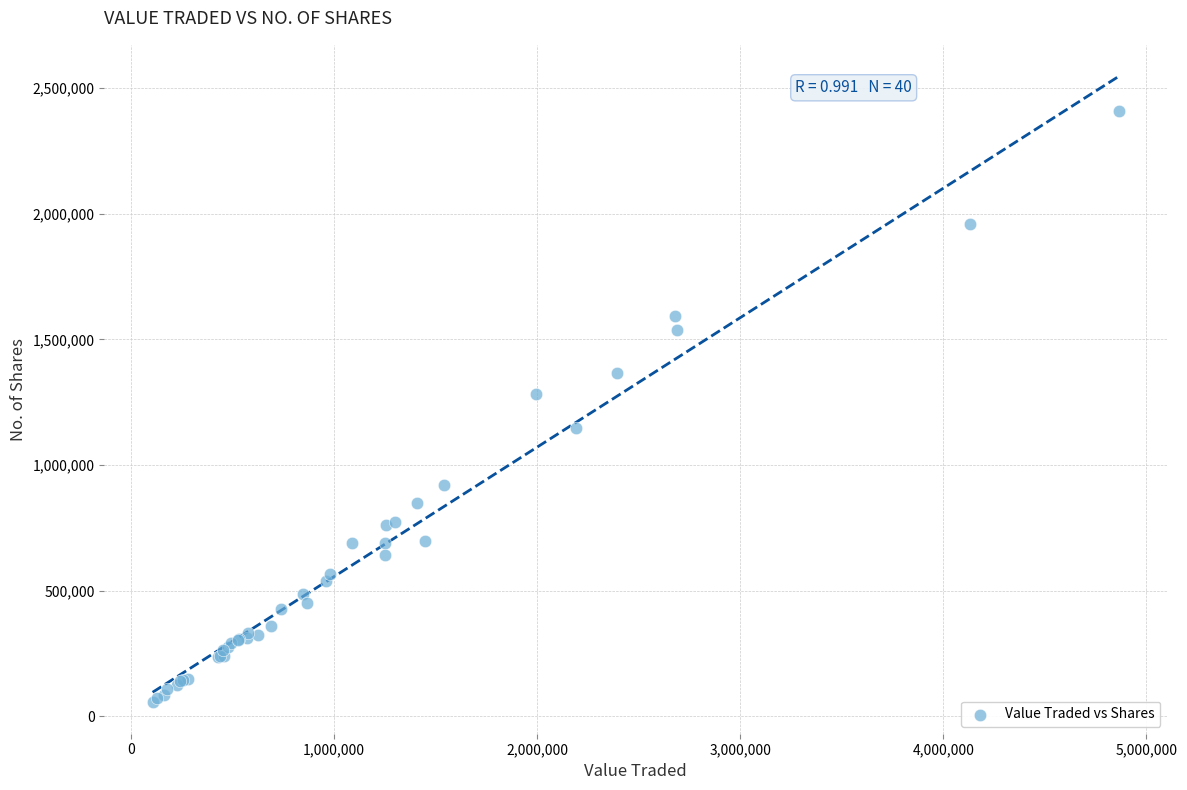

What Y value in the scatter plot is closest to 1231811?

1284488